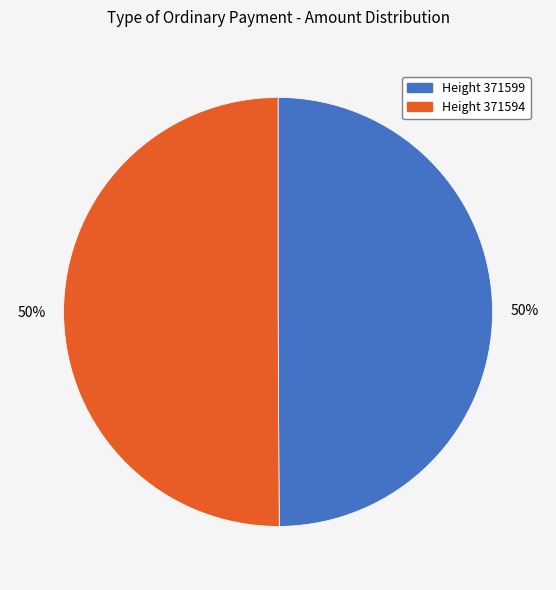

To the nearest percent, what portion does Height 371594 represent?

50%